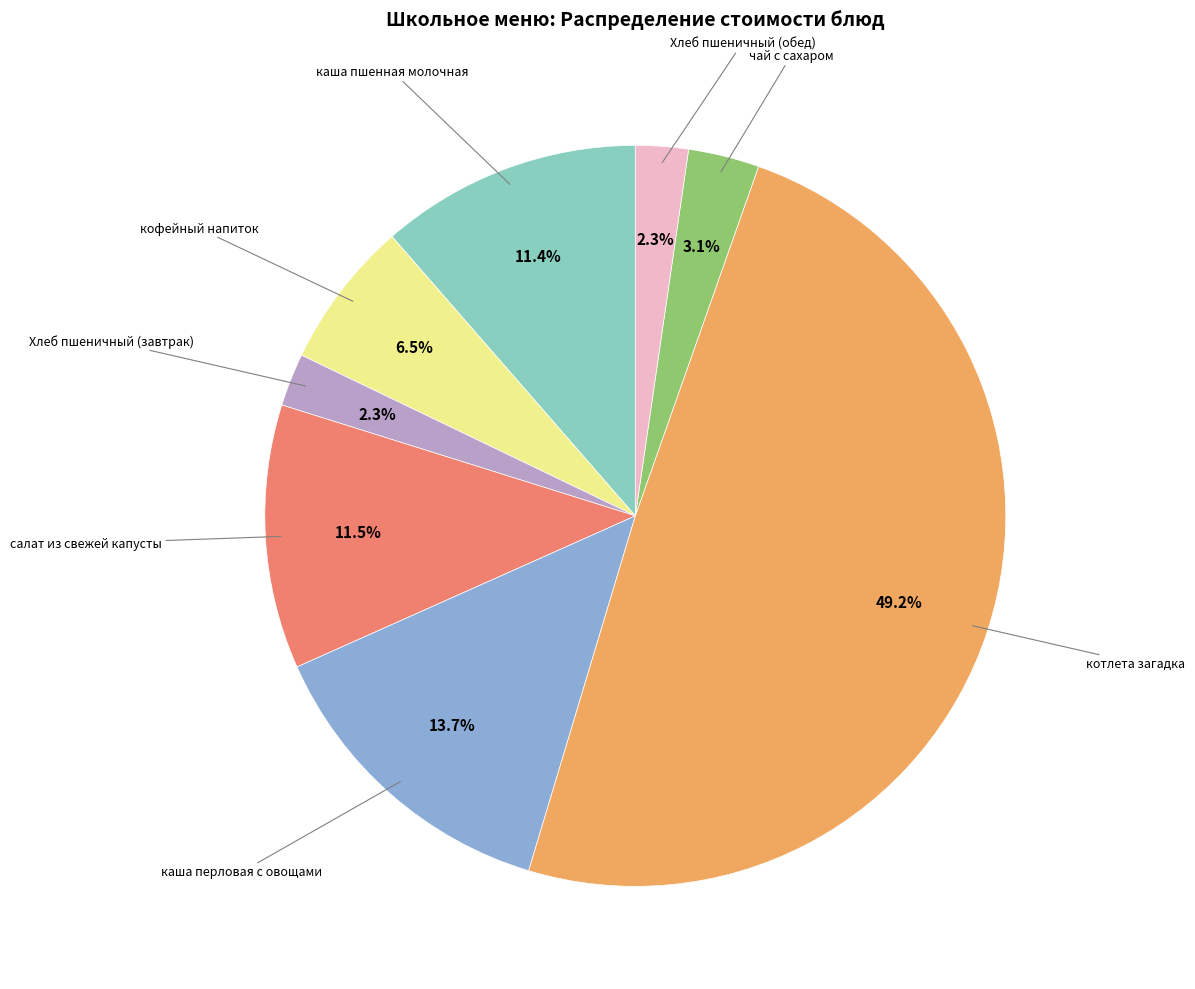

Does any single category account for the majority?

No